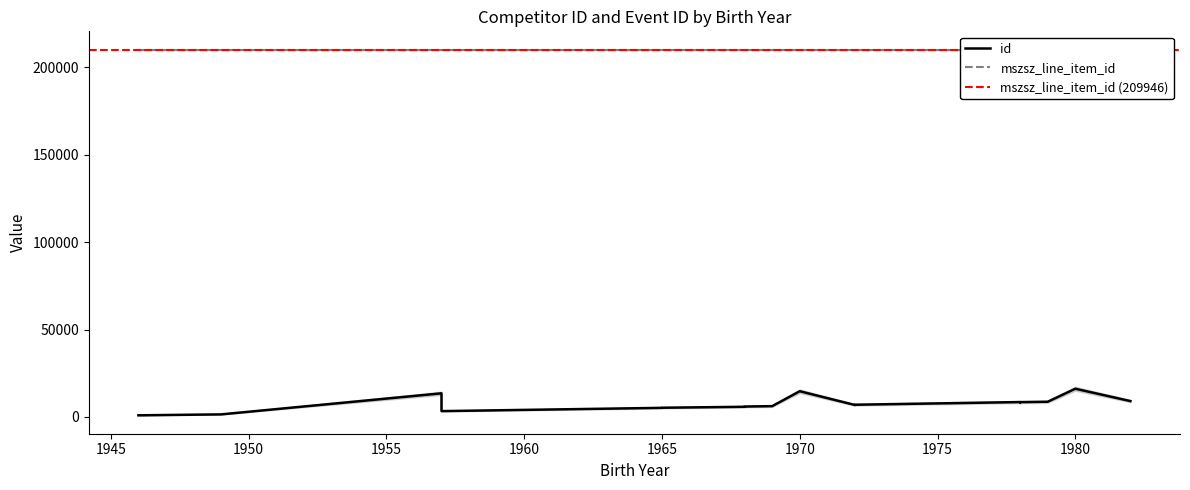

At which category is the sum across all series the highest?

1980